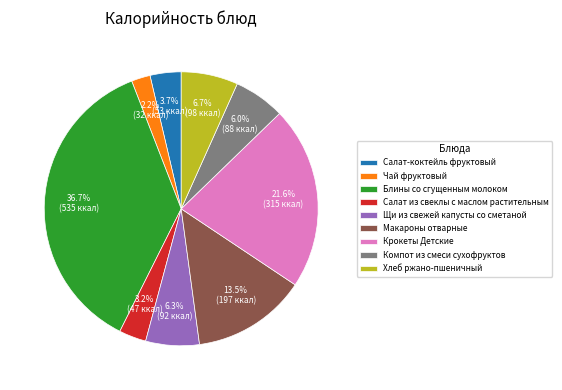

How many slices are in this pie chart?

9